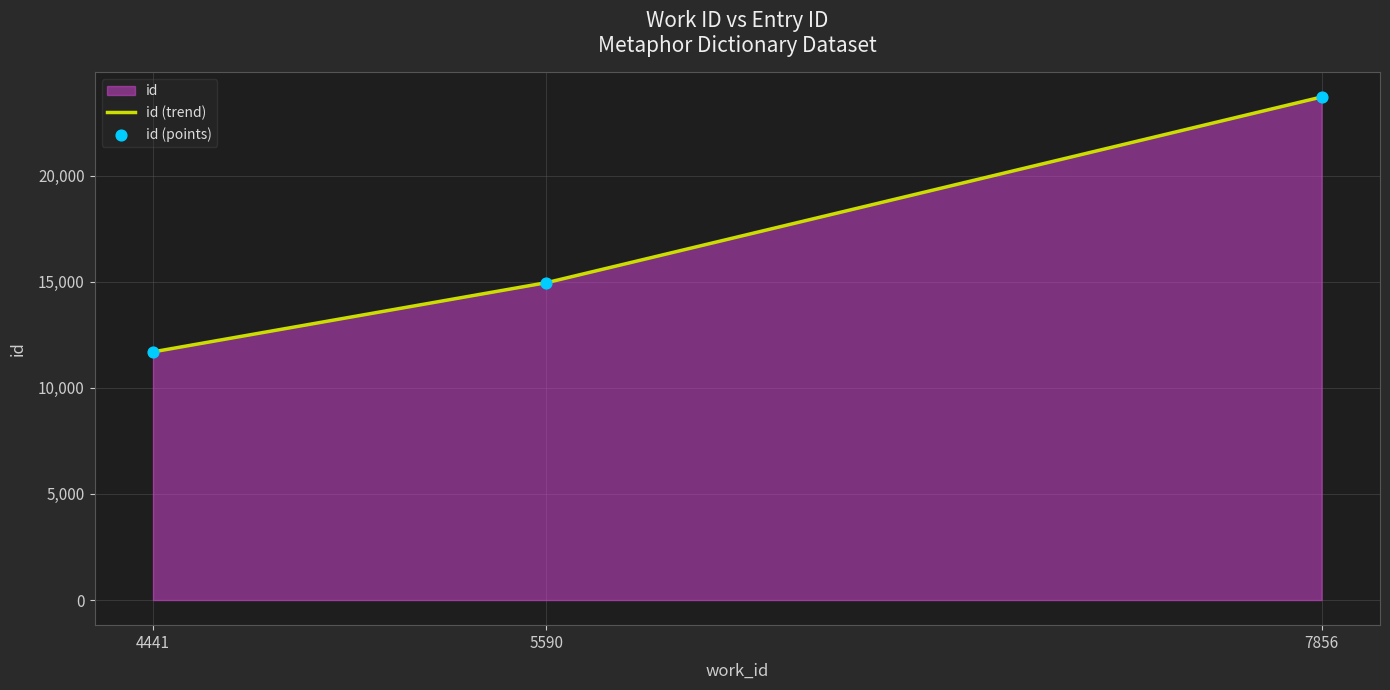

What is the ratio of the value at 5590 to the value at 4441?

1.3